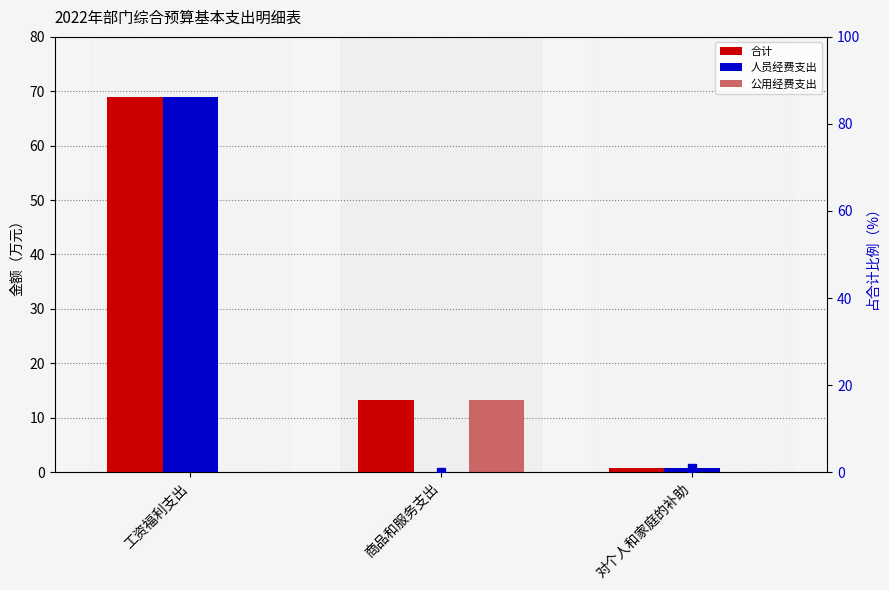

What is the difference between the maximum and minimum values in the 人员经费支出（占比%） series?

83.1